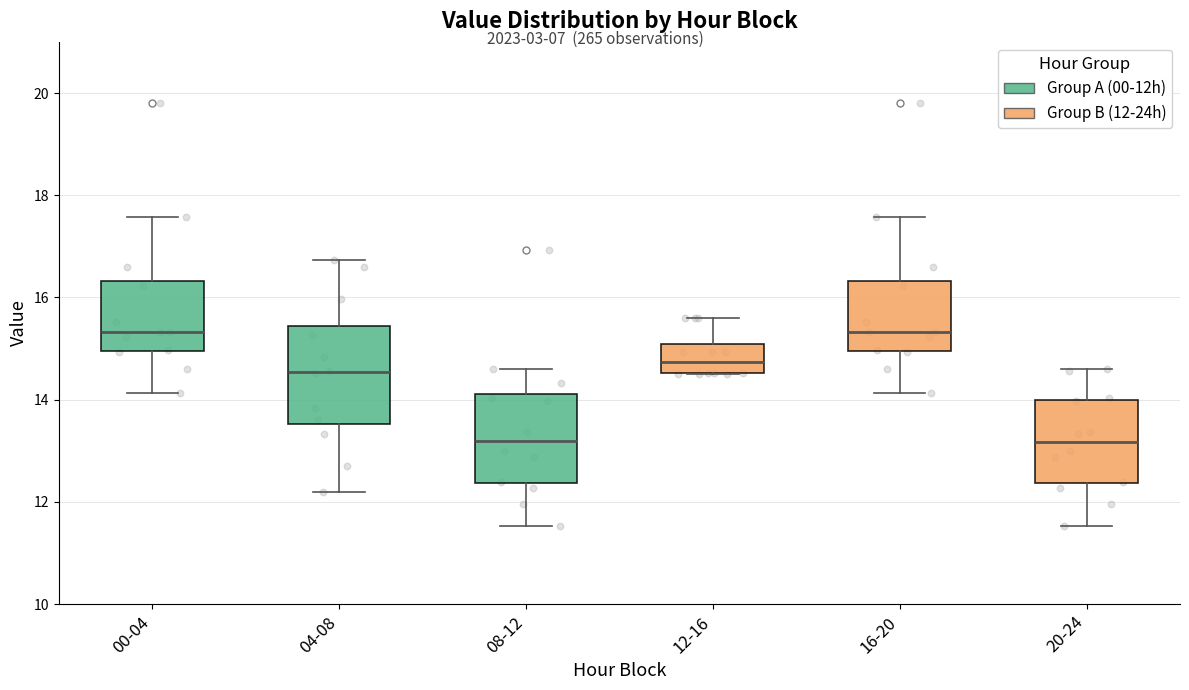

Reading left to right, transcribe this box plot: for each box, give where its median line is, the range the box spans, and where its two whiskers end, as read against the y-axis. The values are not printed on the chart, so give them approximately, as read against the axis.

00-04: median 15.4, box 15.0 to 16.4, whiskers 14.2 to 17.6
04-08: median 14.6, box 13.6 to 15.4, whiskers 12.2 to 16.8
08-12: median 13.2, box 12.4 to 14.2, whiskers 11.6 to 14.6
12-16: median 14.8, box 14.6 to 15.0, whiskers 14.6 to 15.6
16-20: median 15.4, box 15.0 to 16.4, whiskers 14.2 to 17.6
20-24: median 13.2, box 12.4 to 14.0, whiskers 11.6 to 14.6